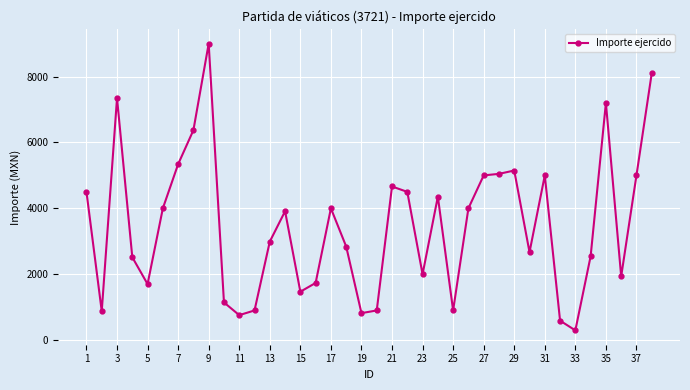

What is the value of the 14th point from the left?

3912.0